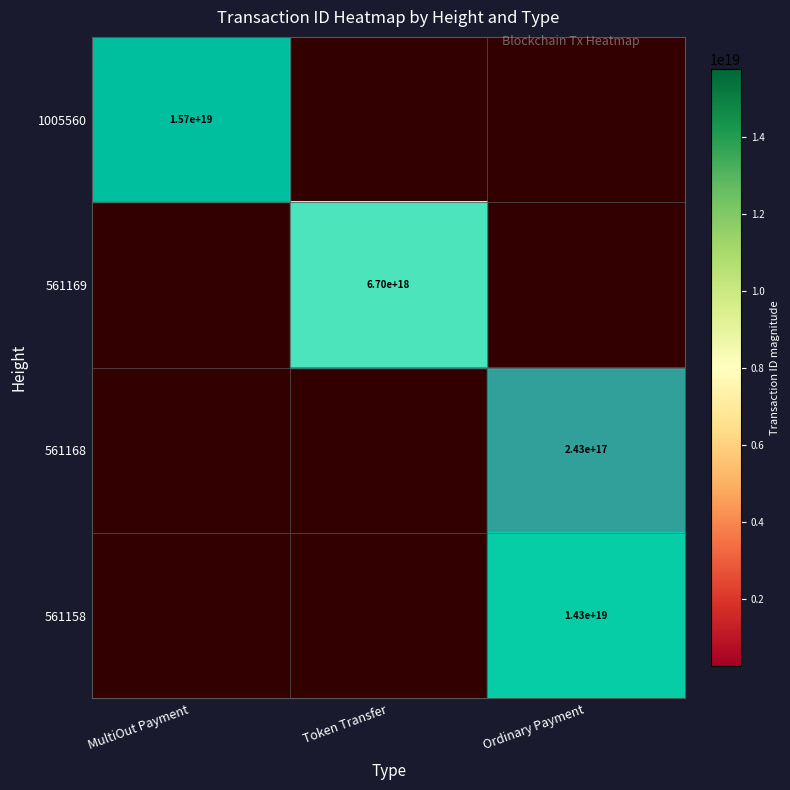

Which category has the highest value across all series?

MultiOut Payment